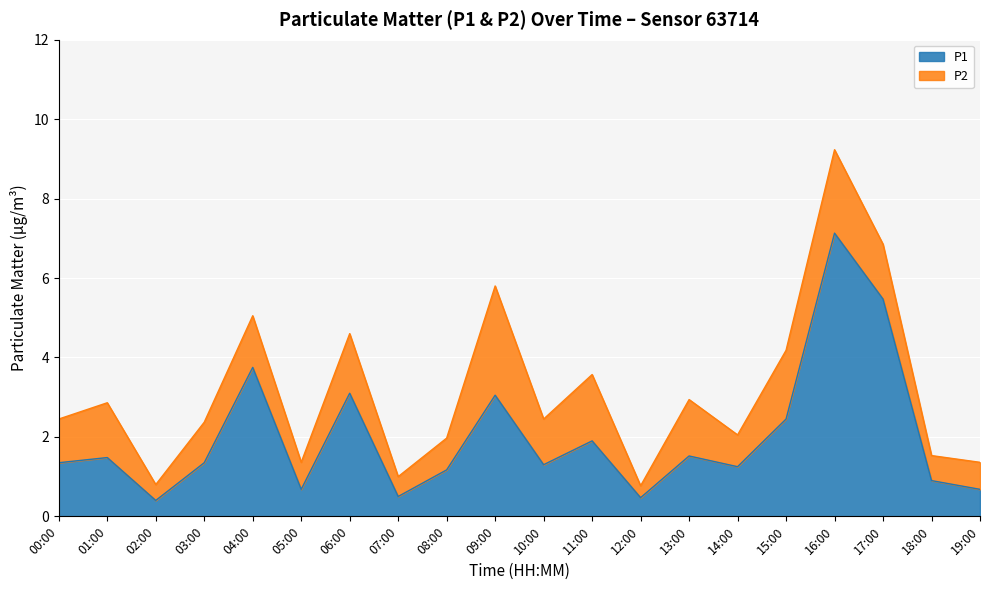

How many lines are shown in the chart?

2